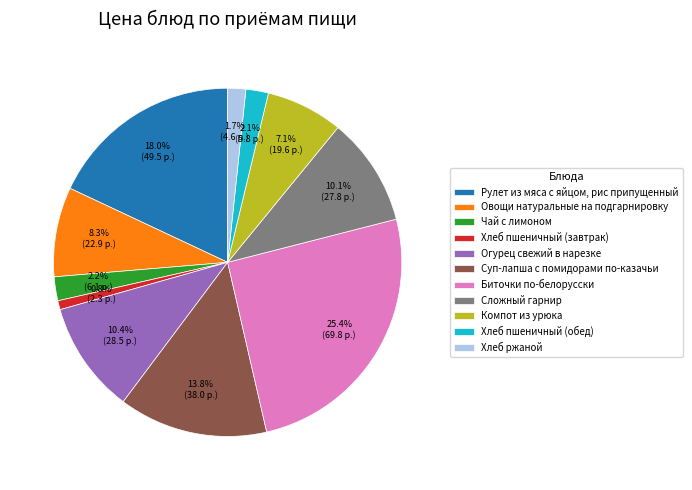

Which slice is the largest?

Биточки по-белорусски